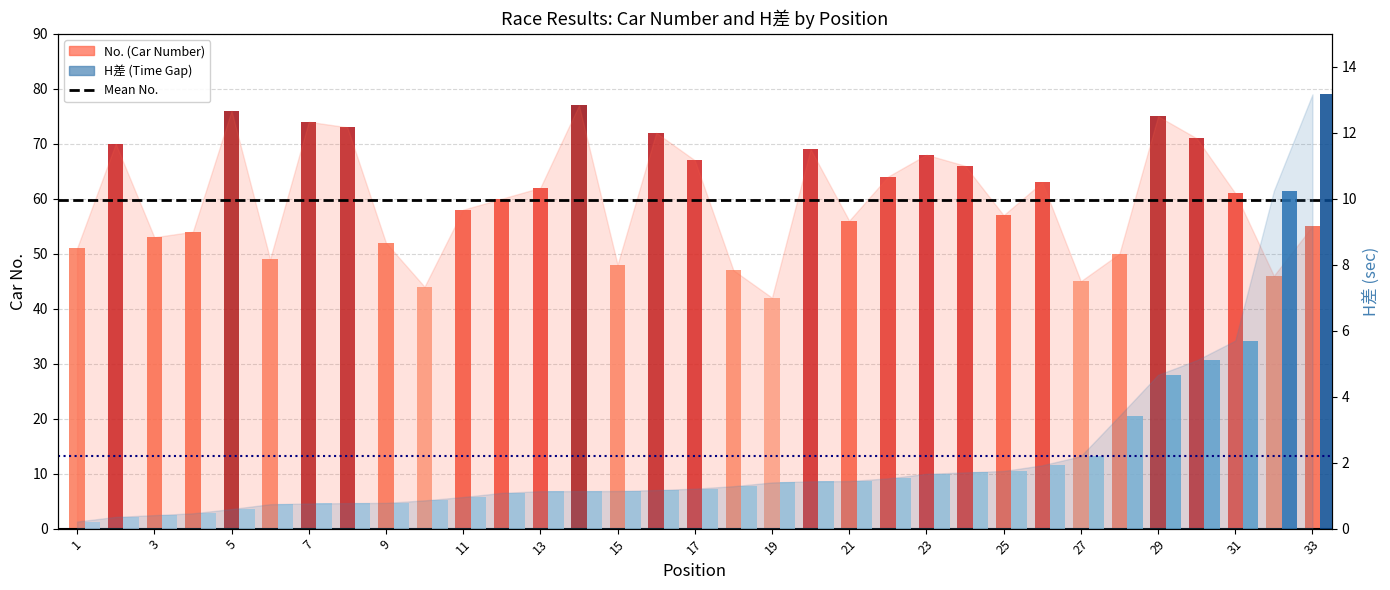

How many groups of bars are there?

2